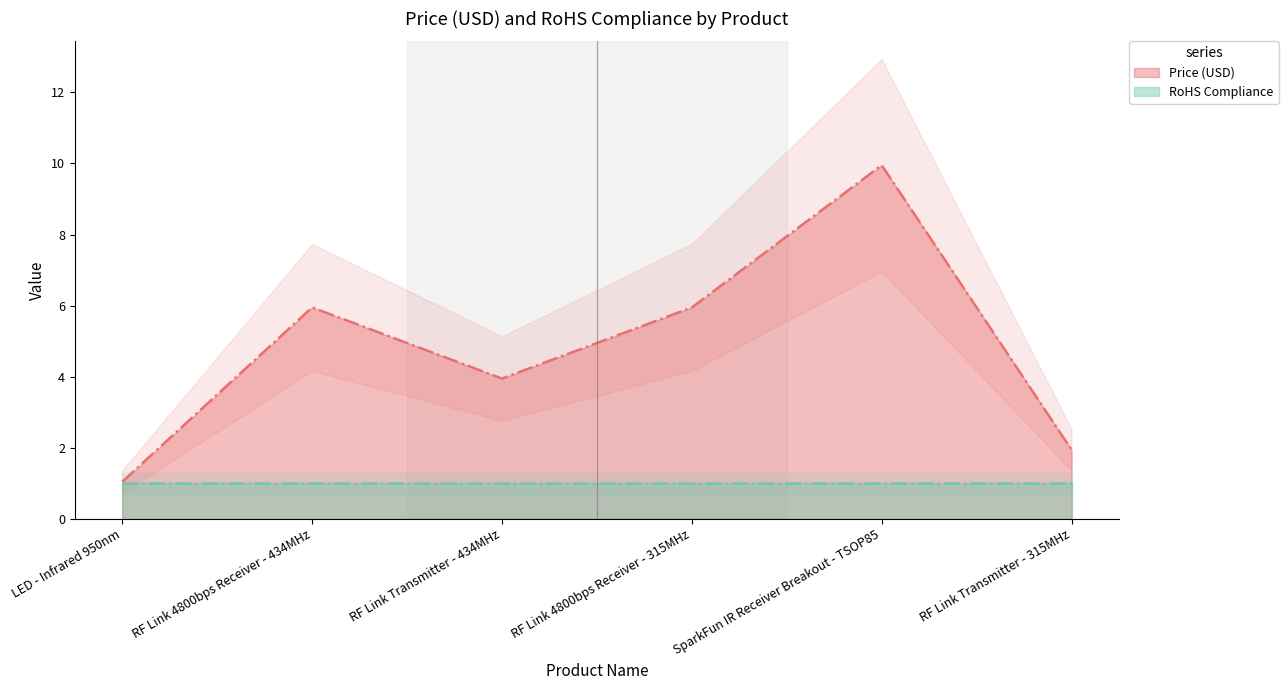

At which category does the chart reach its peak across all series?

SparkFun IR Receiver Breakout - TSOP85